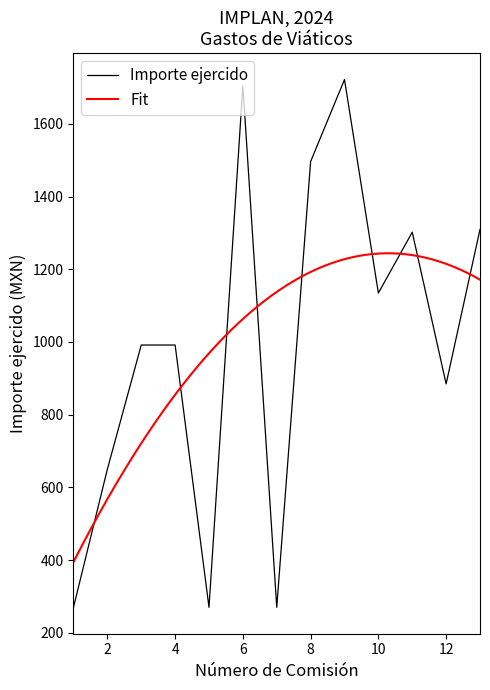

List the labels in order of value, smallest first.

1, 5, 7, 2, 12, 3, 4, 10, 11, 13, 8, 6, 9